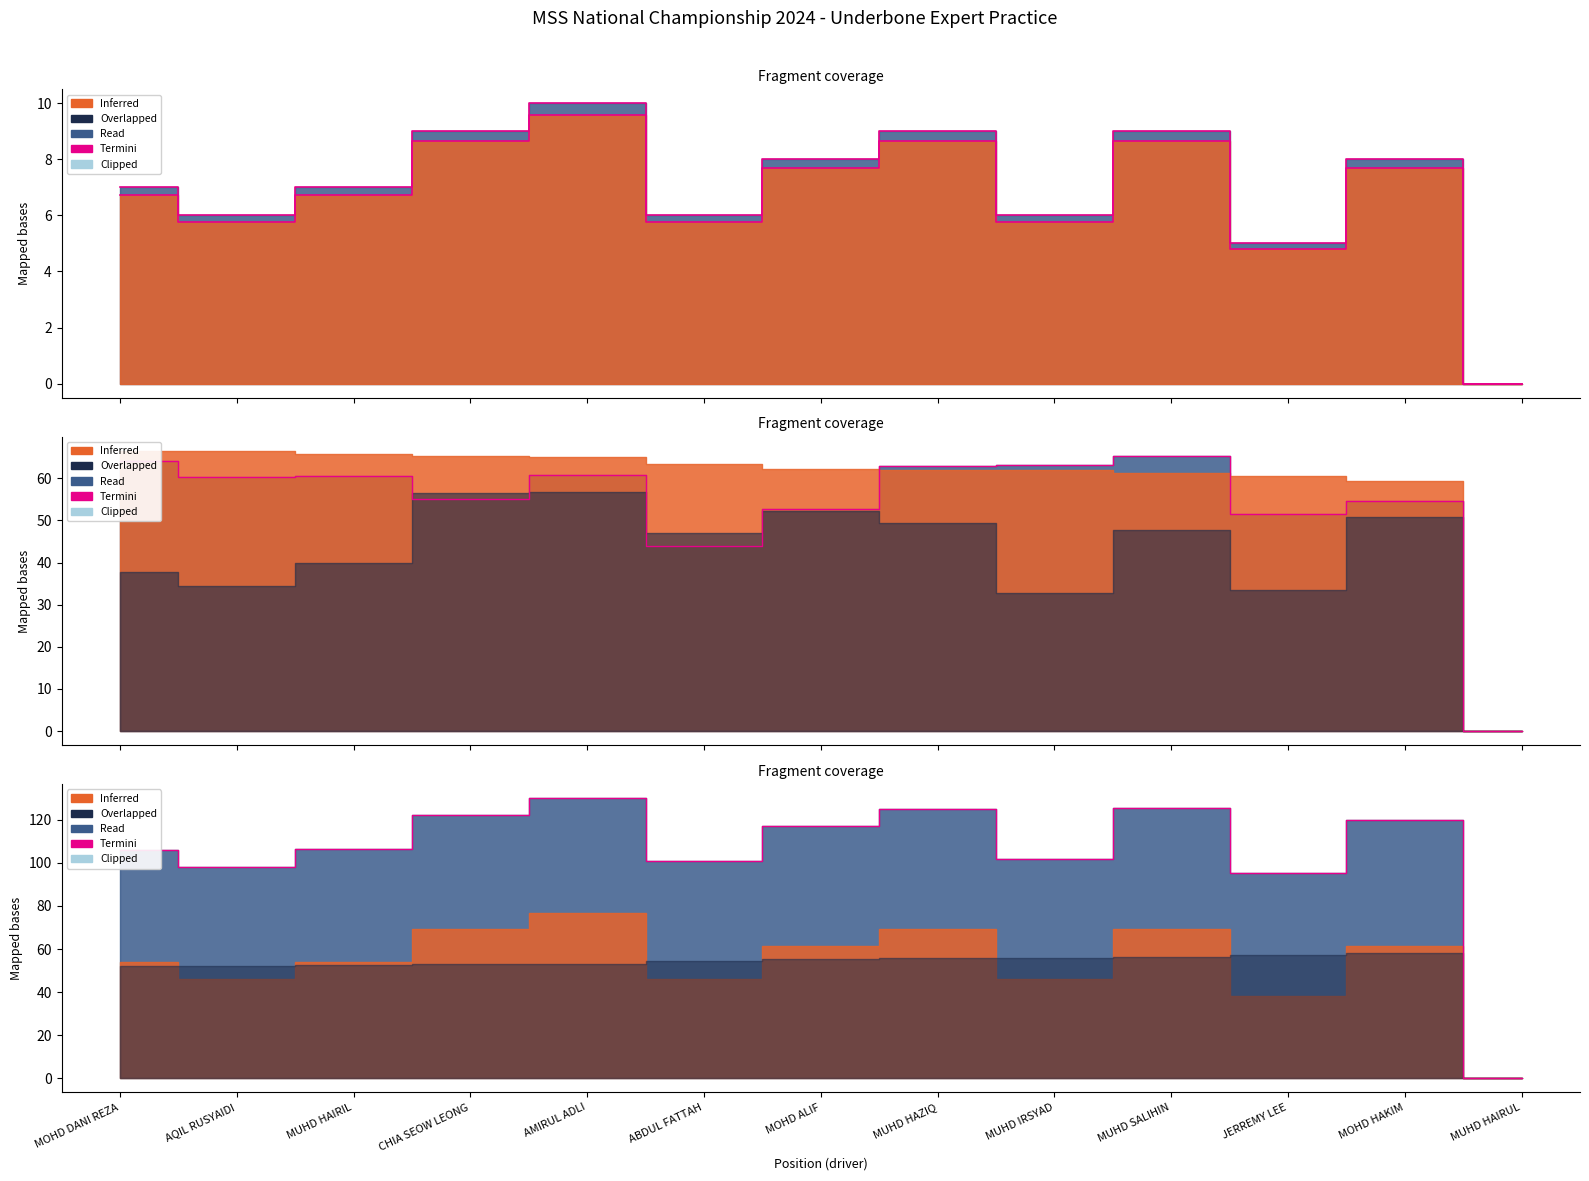

Does the chart display data point markers on the line(s)?

No